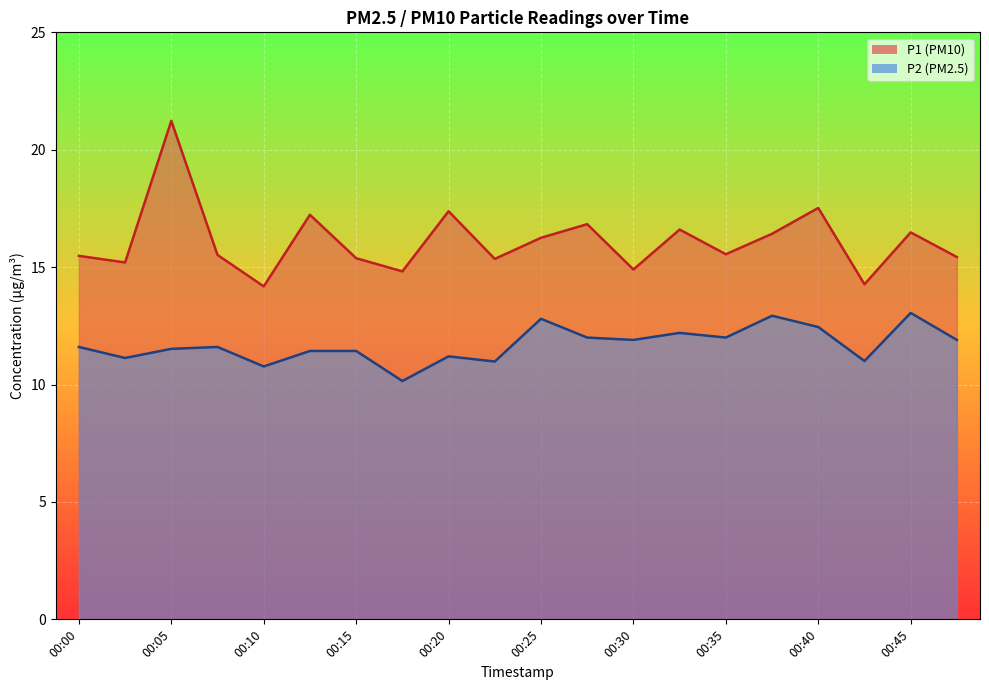

In P1, how many points are lower than both neighbors (excluding endpoints)?

7